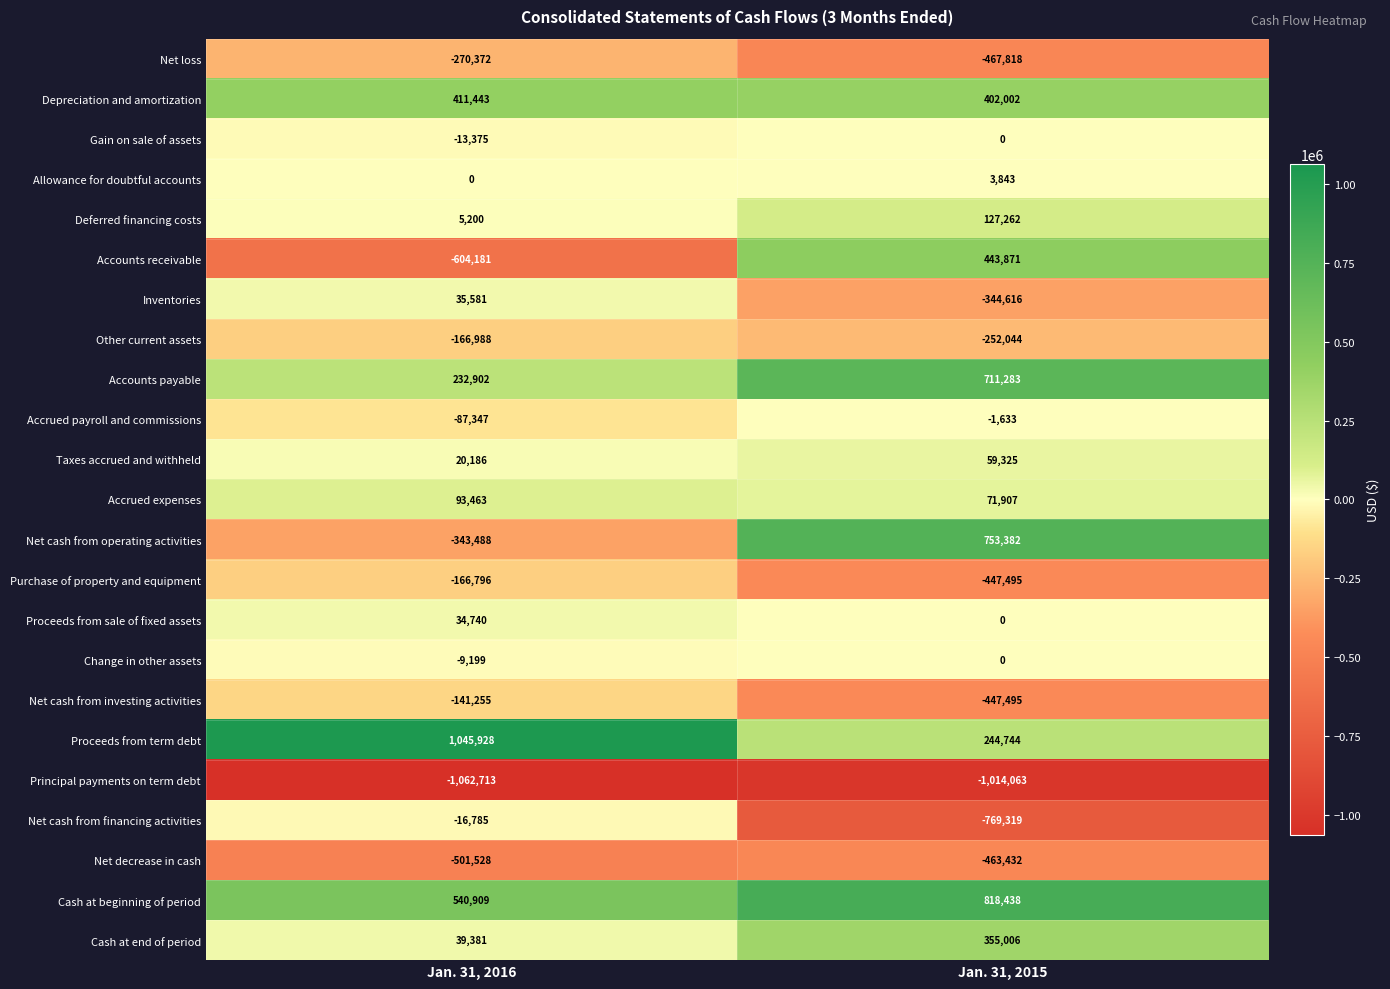

Rank the series at Jan. 31, 2016 from highest to lowest value.

Proceeds from term debt, Cash at beginning of period, Depreciation and amortization, Accounts payable, Accrued expenses, Cash at end of period, Inventories, Proceeds from sale of fixed assets, Taxes accrued and withheld, Deferred financing costs, Allowance for doubtful accounts, Change in other assets, Gain on sale of assets, Net cash from financing activities, Accrued payroll and commissions, Net cash from investing activities, Purchase of property and equipment, Other current assets, Net loss, Net cash from operating activities, Net decrease in cash, Accounts receivable, Principal payments on term debt